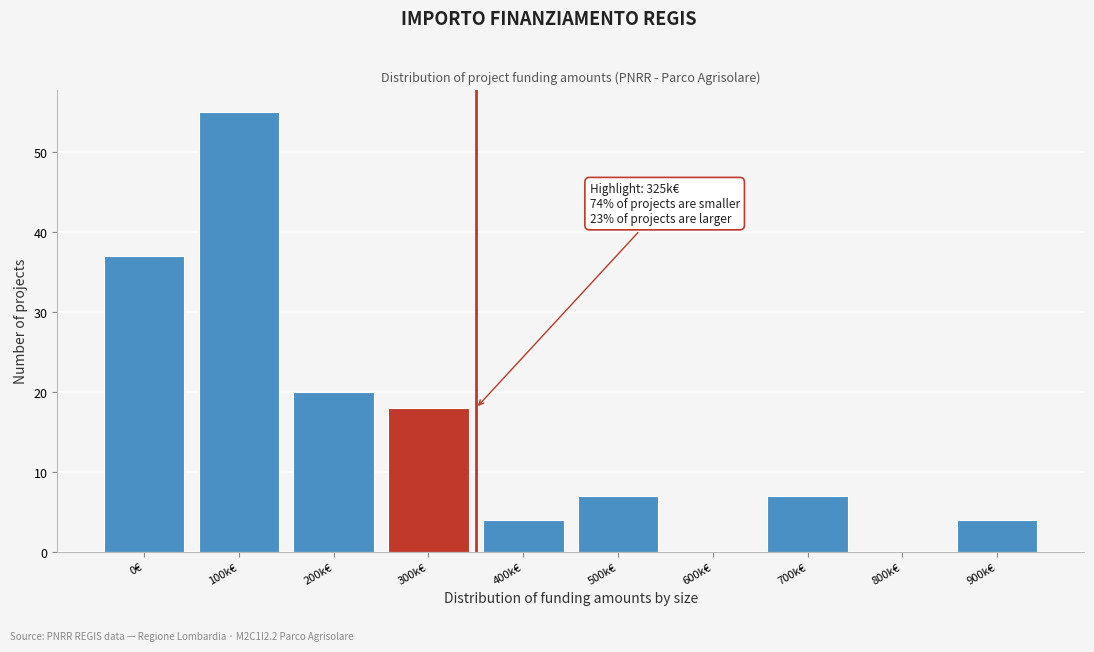

Reading right to left, transcribe all the data shown in this chart.

900k€=4	800k€=0	700k€=7	600k€=0	500k€=7	400k€=4	300k€=18	200k€=20	100k€=55	0€=37